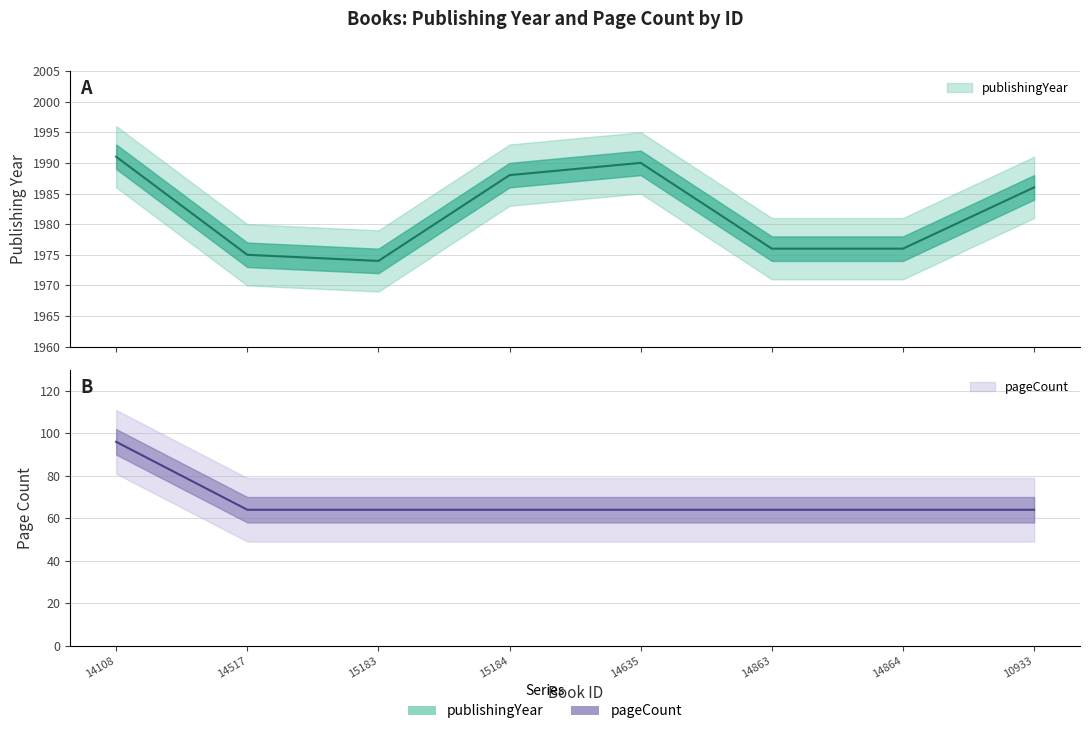

At which category does the chart reach its peak across all series?

14108